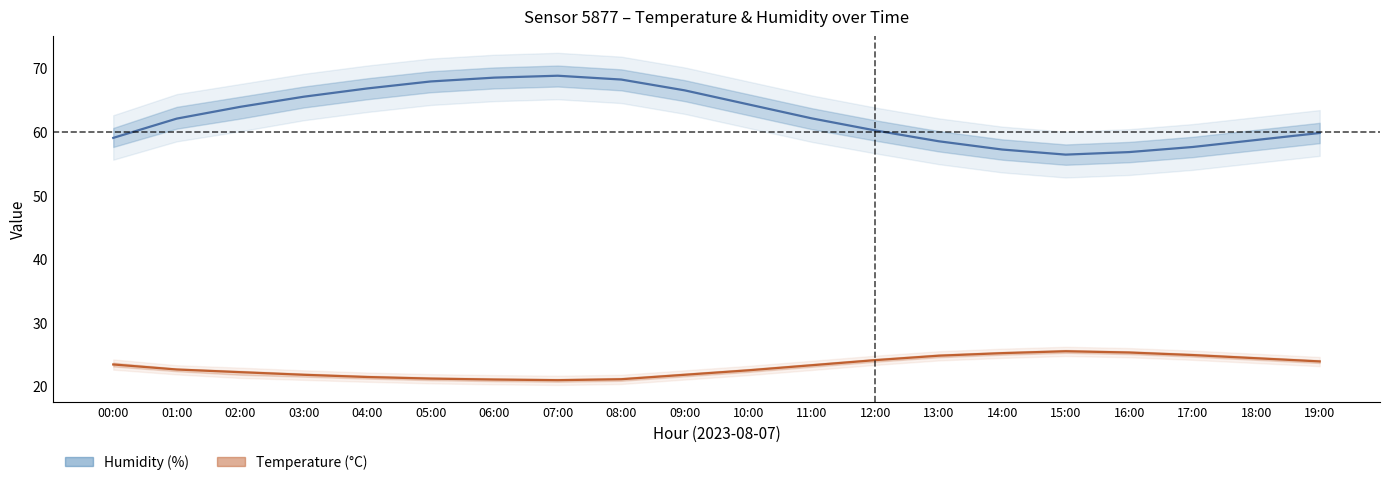

How many distinct data groups are displayed?

2